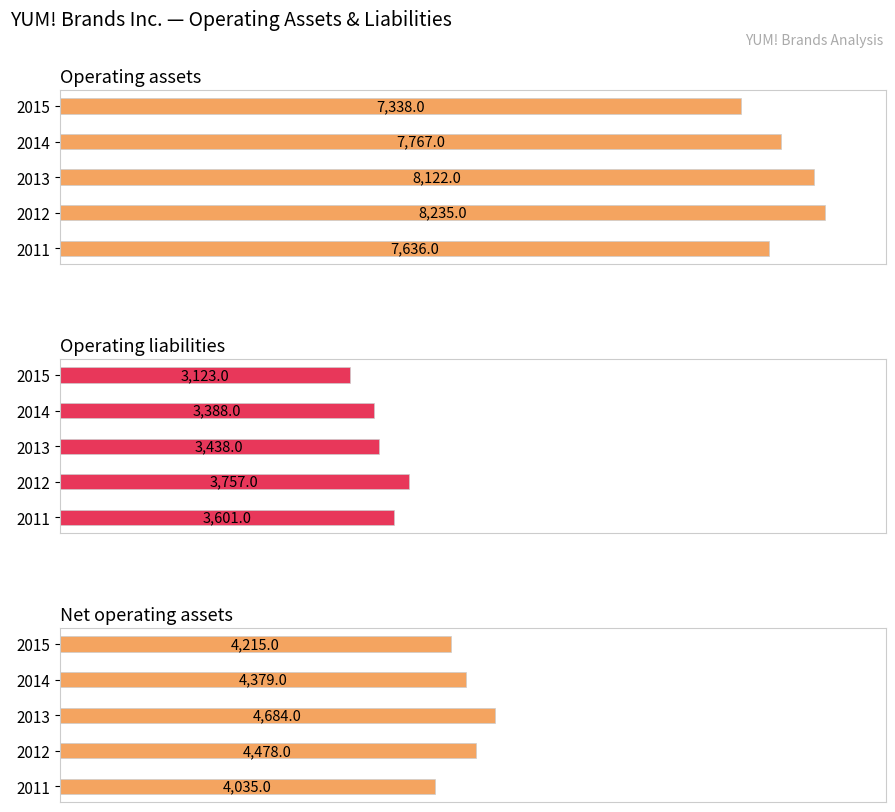

Count the Net operating assets values in the range 4215 to 4478.

3